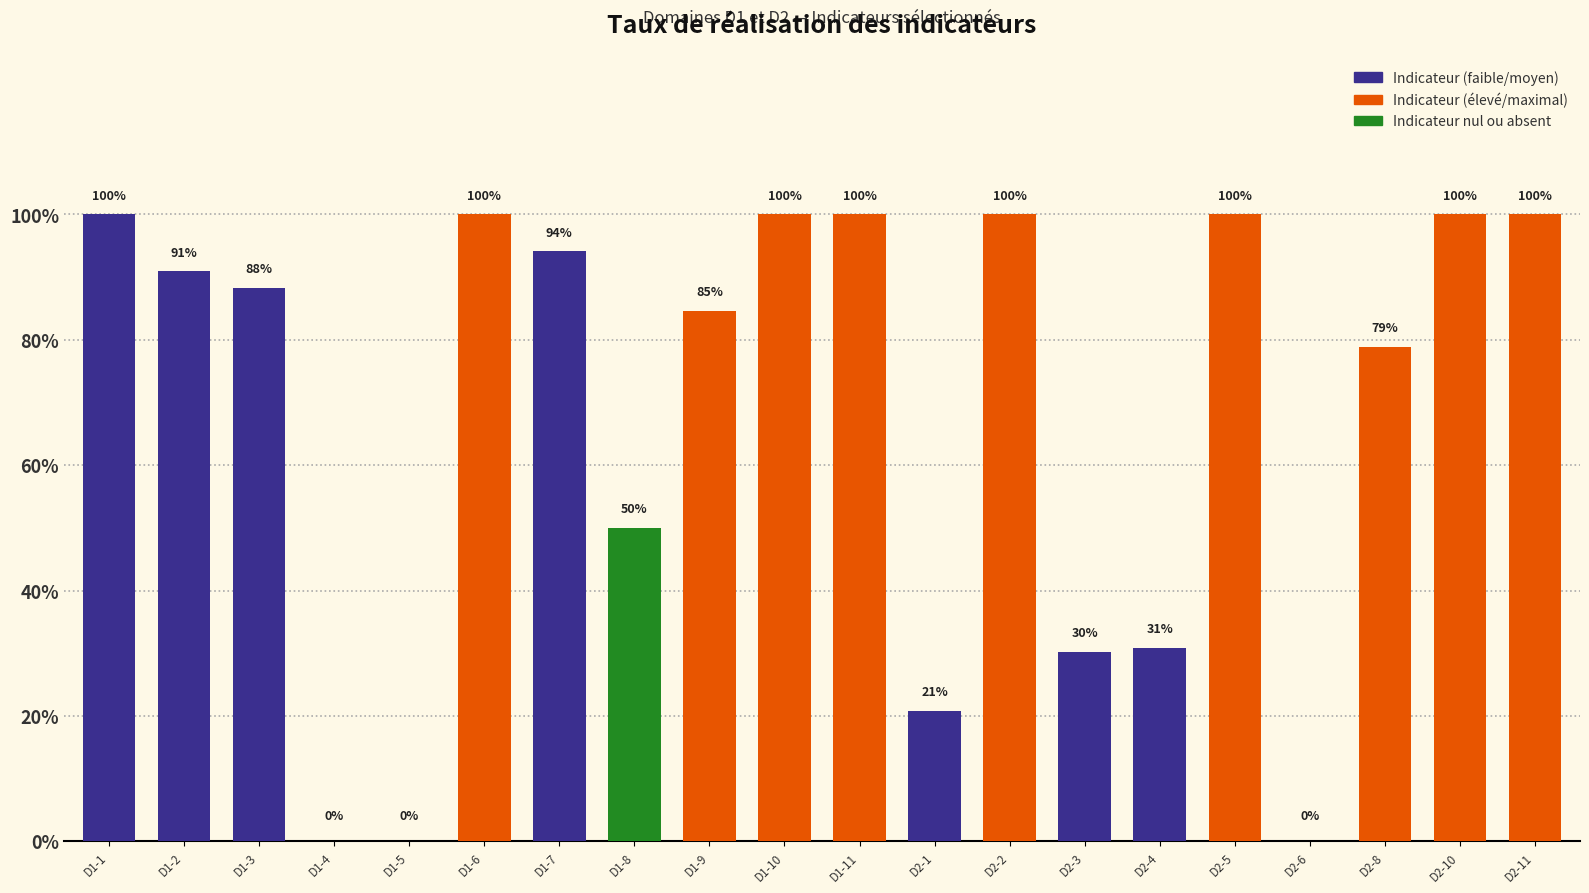

Are the bars horizontal?

No